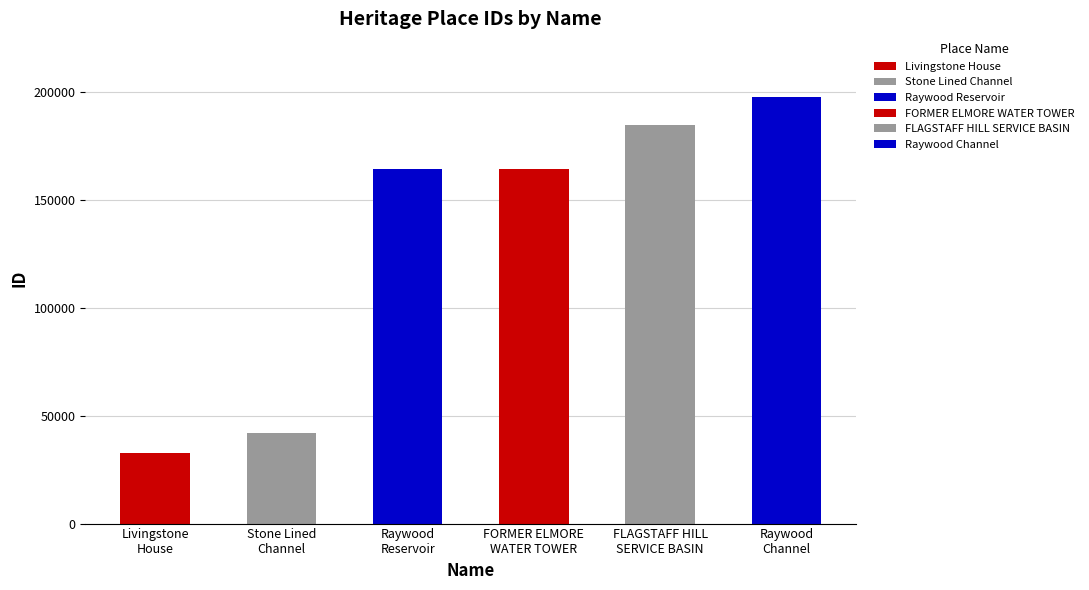

Does the chart contain stacked bars?

No